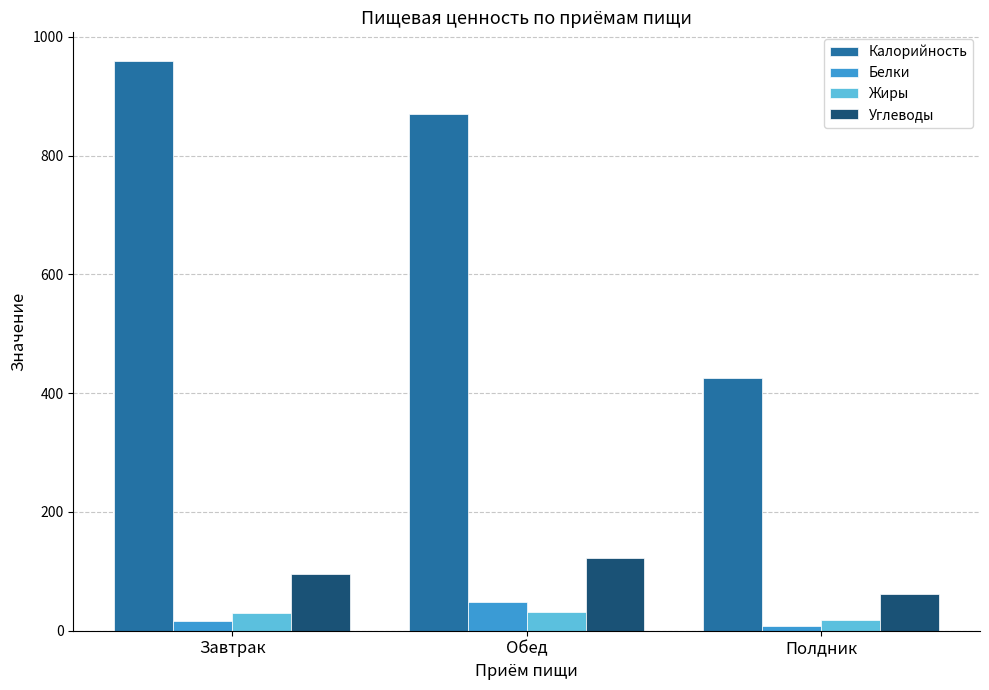

What is the lowest value of the Калорийность series?

425.4